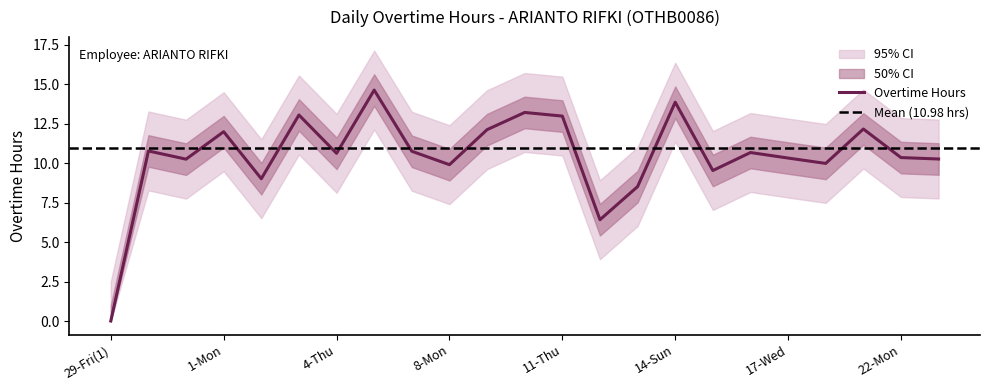

How many lines are shown in the chart?

1